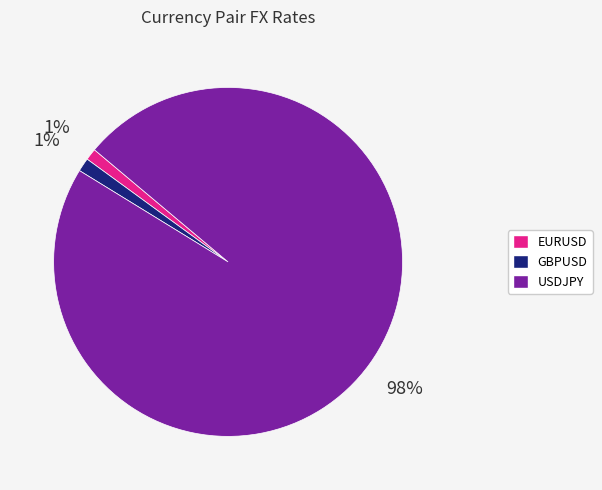

How many segments does this pie chart have?

3